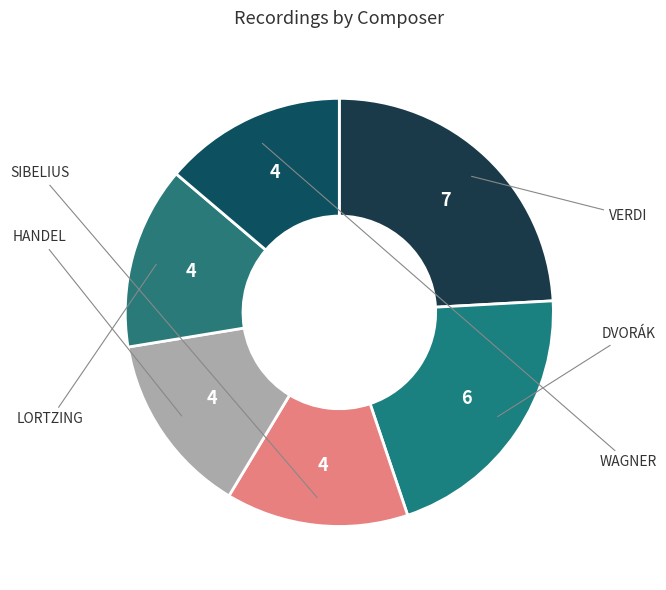

Is there any slice that represents more than half of the pie?

No